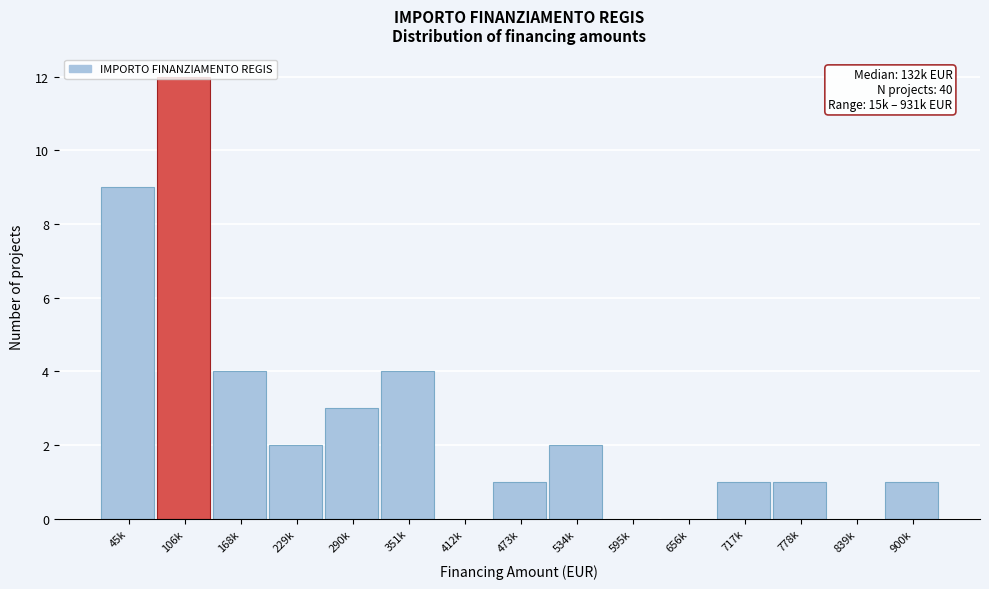

What is the change in value from 351k to 473k?

-3